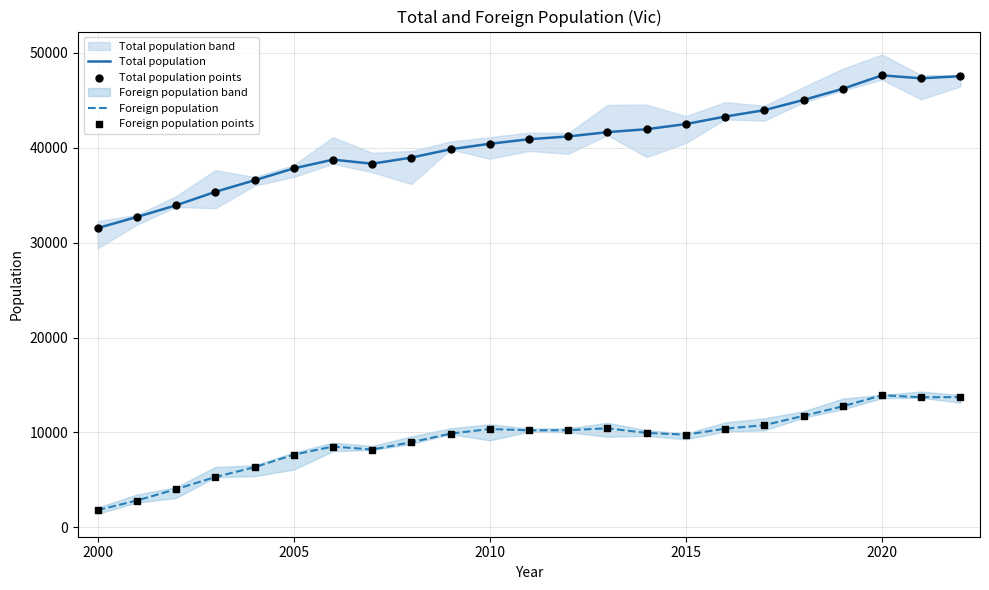

What is the minimum value for Foreign population?

1811